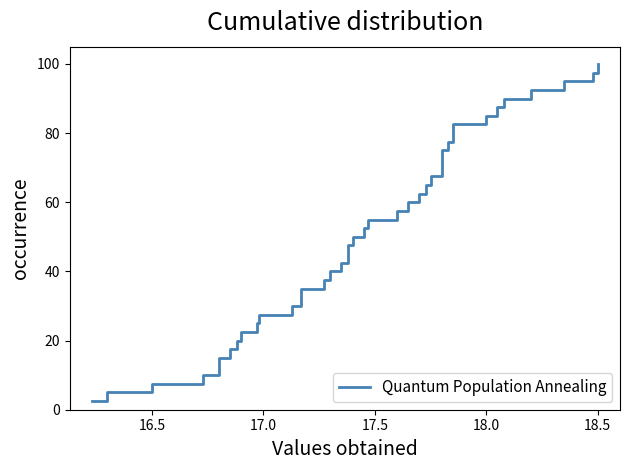

How many values are below 52?

20